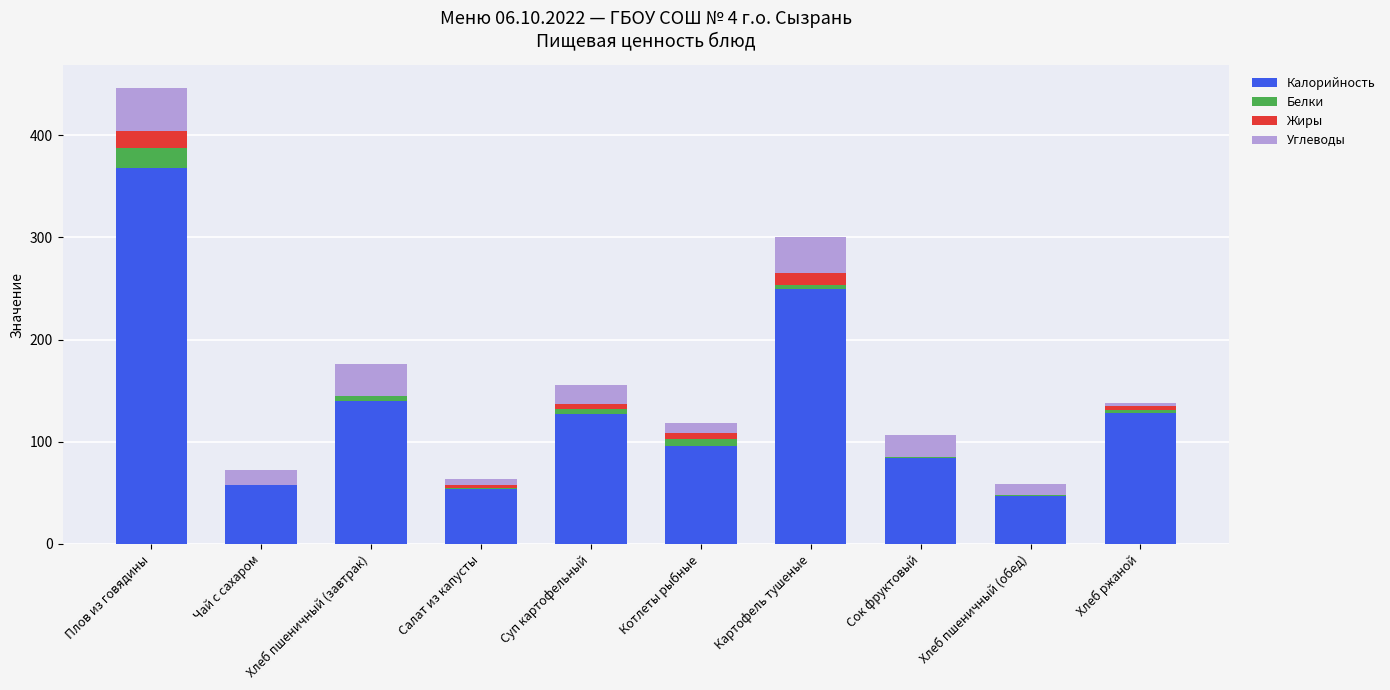

At which label is Калорийность closest to 207?

Картофель тушеные